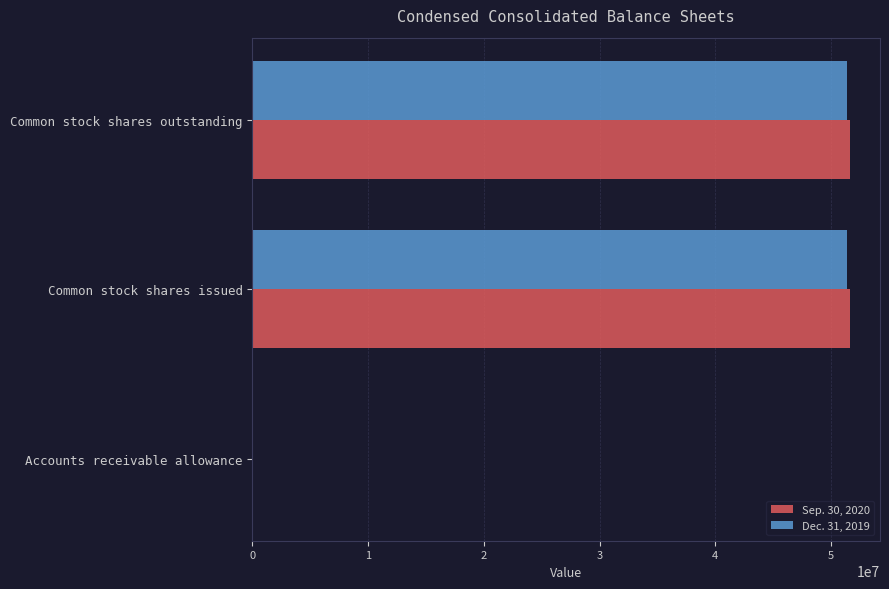

What is the highest value of the Dec. 31, 2019 series?

51380969